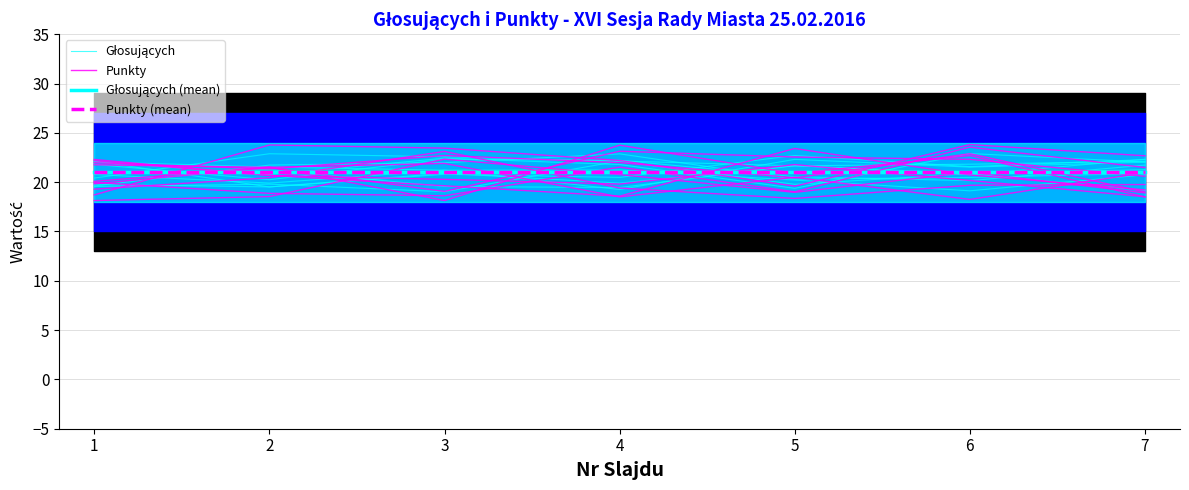

What is the difference between the Głosujących values at 6 and 7?

0.9